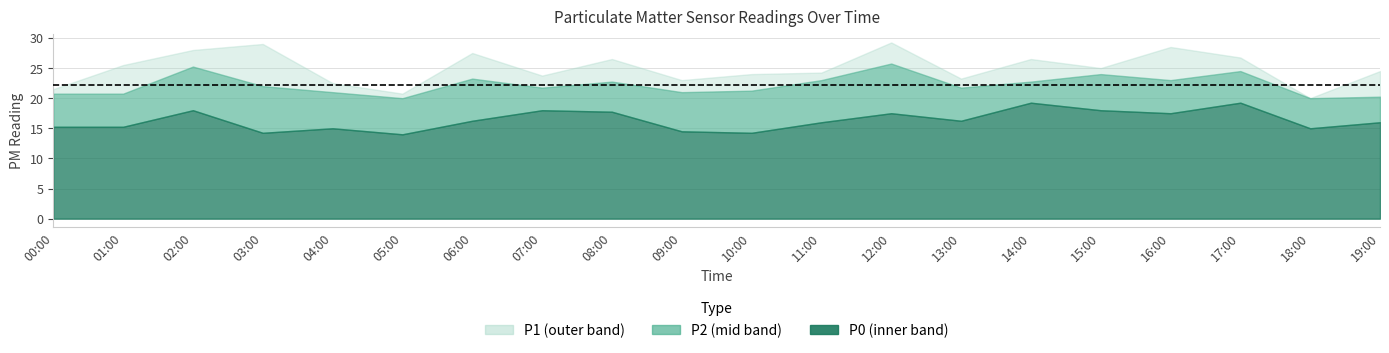

Where does the P1 series first go above 25?

01:00